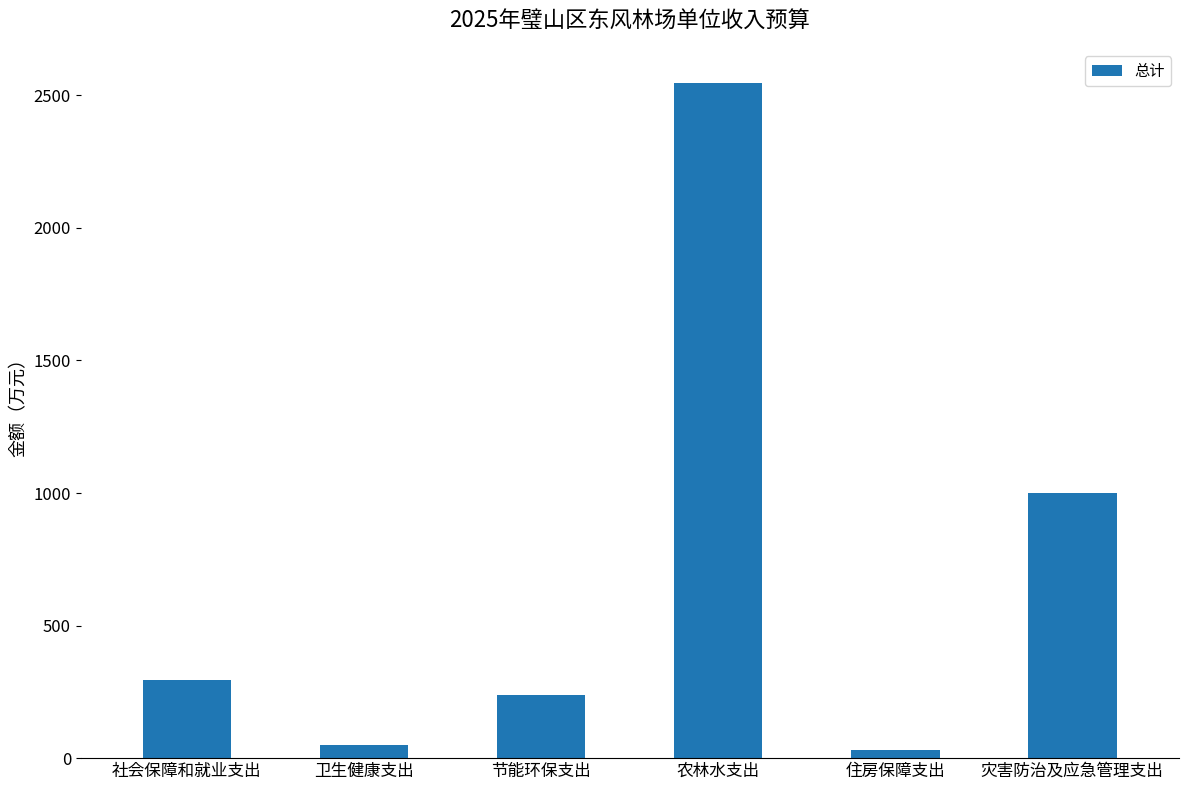

Where does the data first go above 294?

社会保障和就业支出